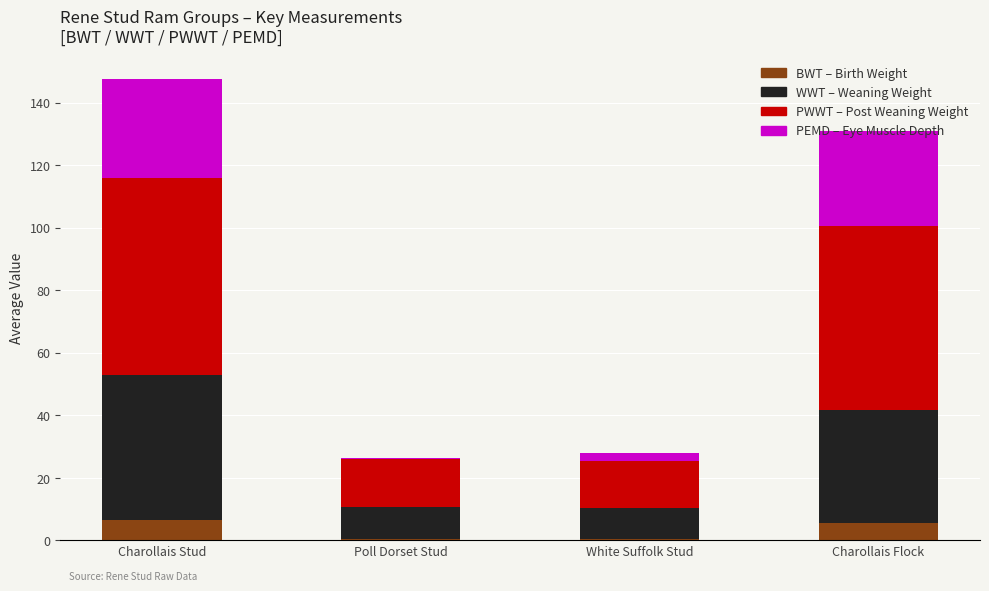

How many distinct data groups are displayed?

4